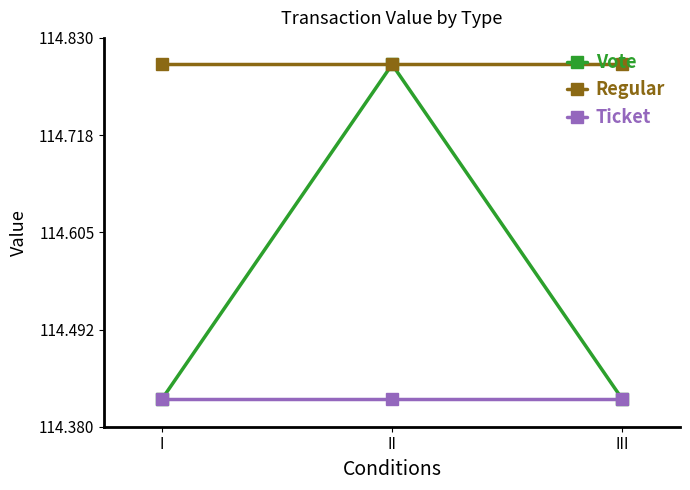

What is the value of the Vote point at the 2nd from the left?

114.8